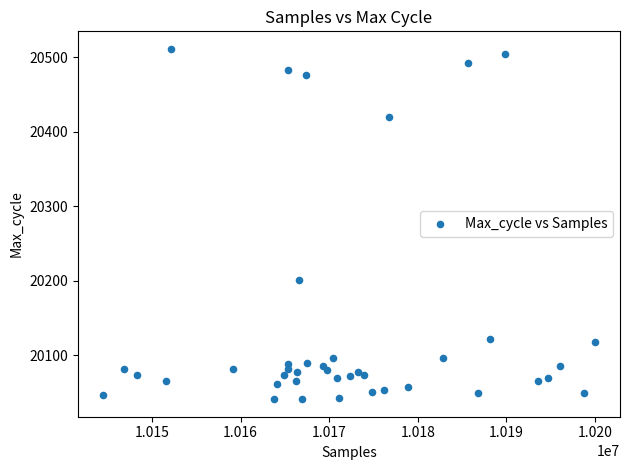

What Y value in the scatter plot is closest to 20276?

20201